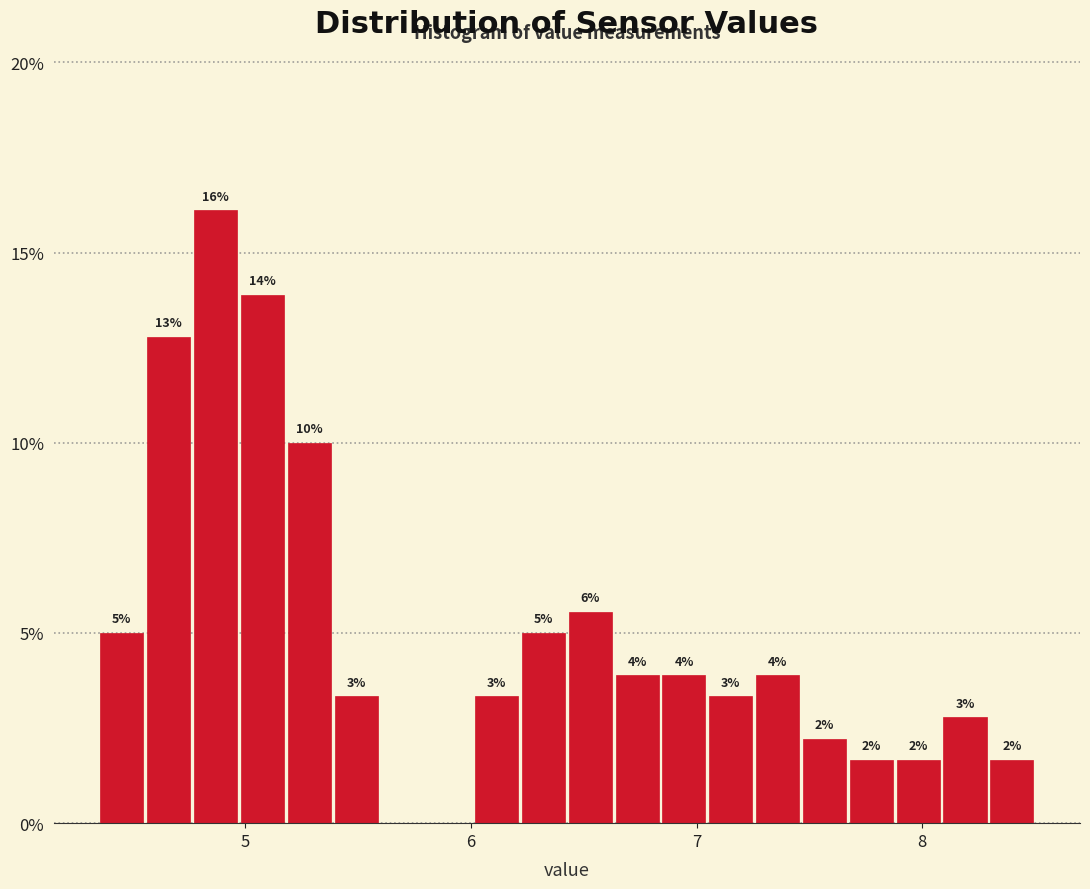

Around what value on the x-axis is the tallest bar? Give the approximate position of its centre, as read against the axis.

4.9